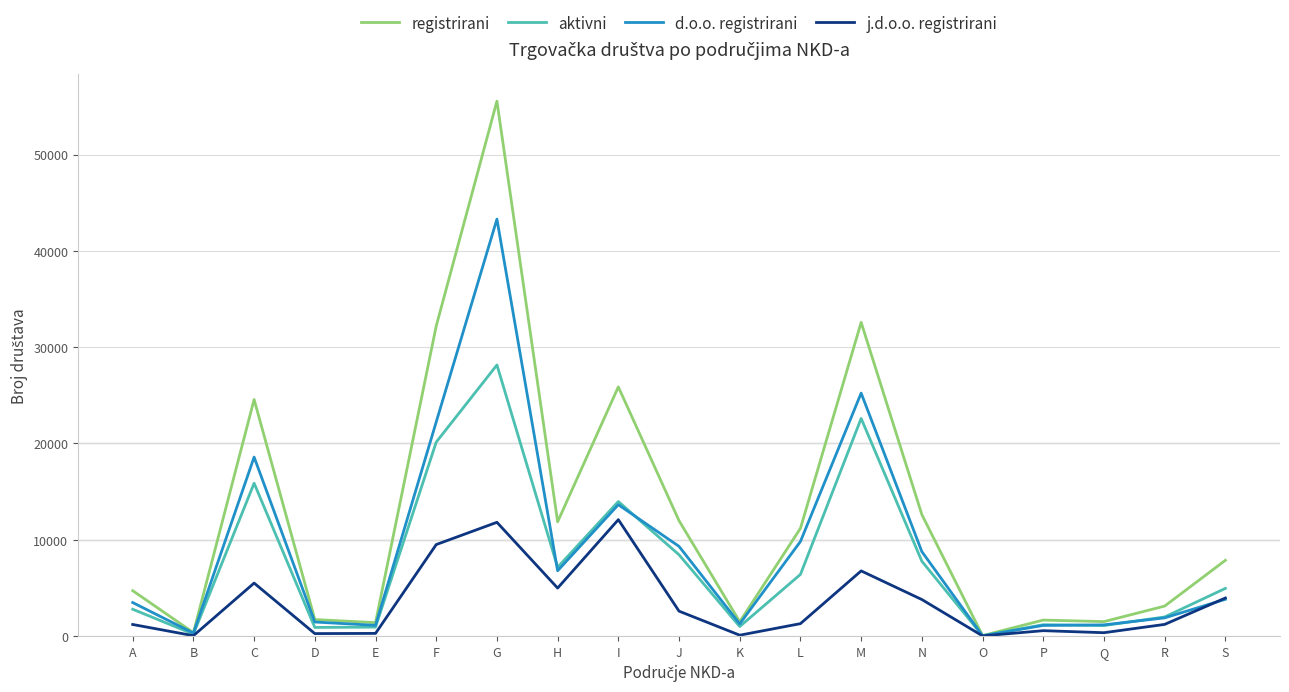

Rank the series by their maximum value, from highest to lowest.

registrirani, d.o.o. registrirani, aktivni, j.d.o.o. registrirani